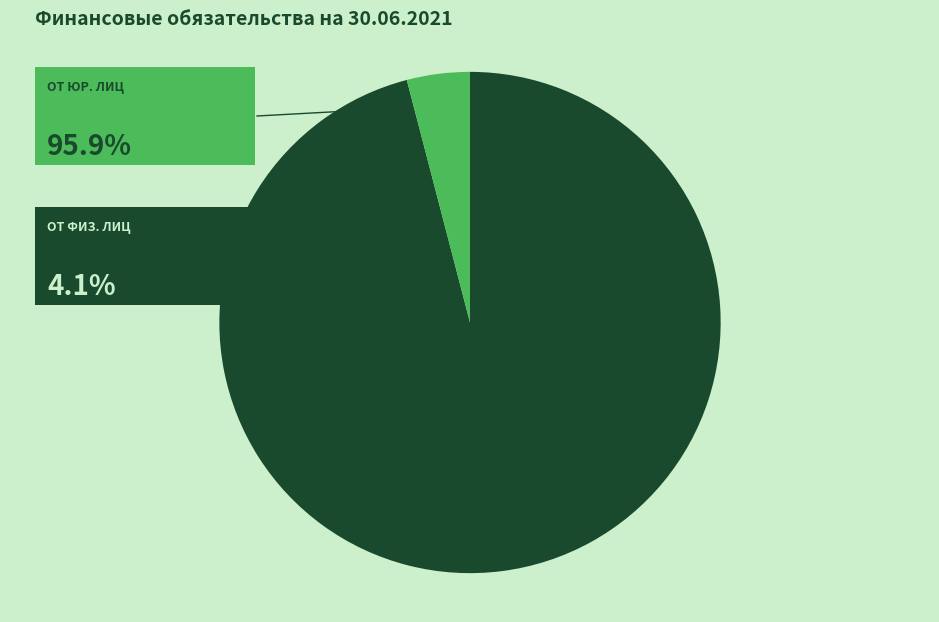

Is there any slice that represents more than half of the pie?

Yes